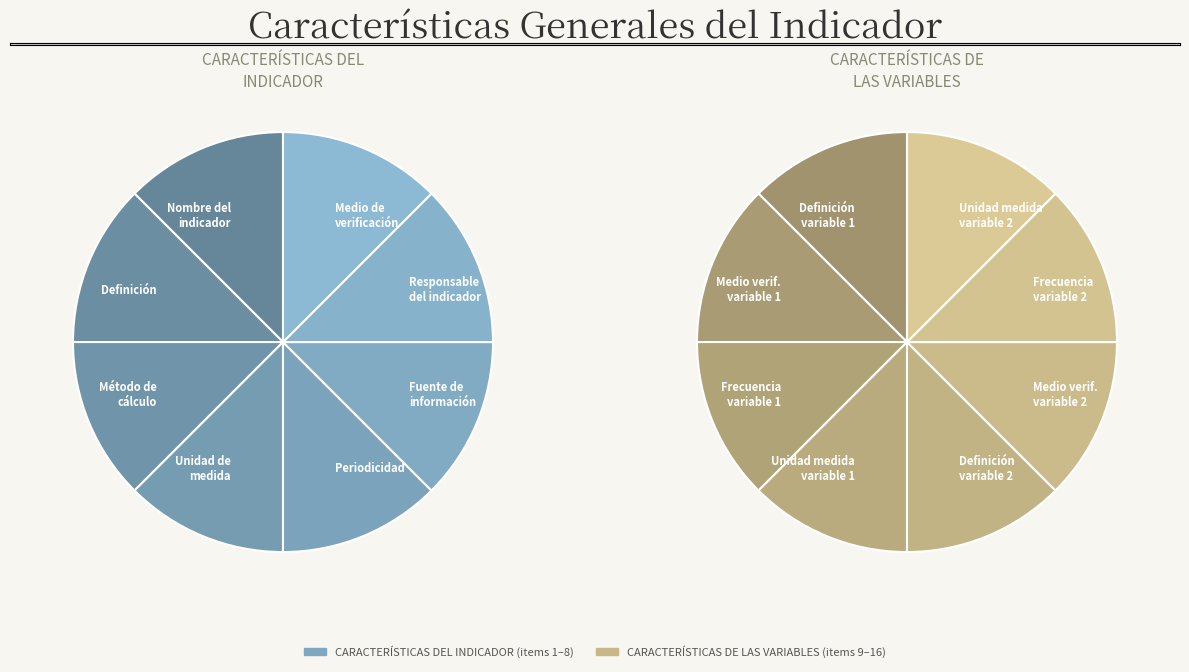

Count the number of slices in the pie.

8